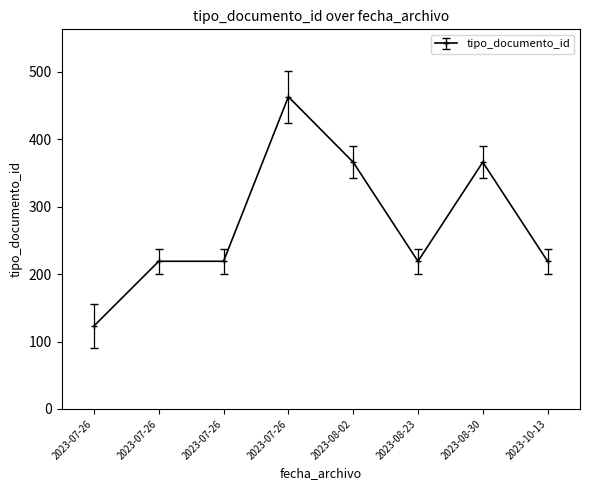

At which category does the chart reach its minimum across all series?

2023-07-26